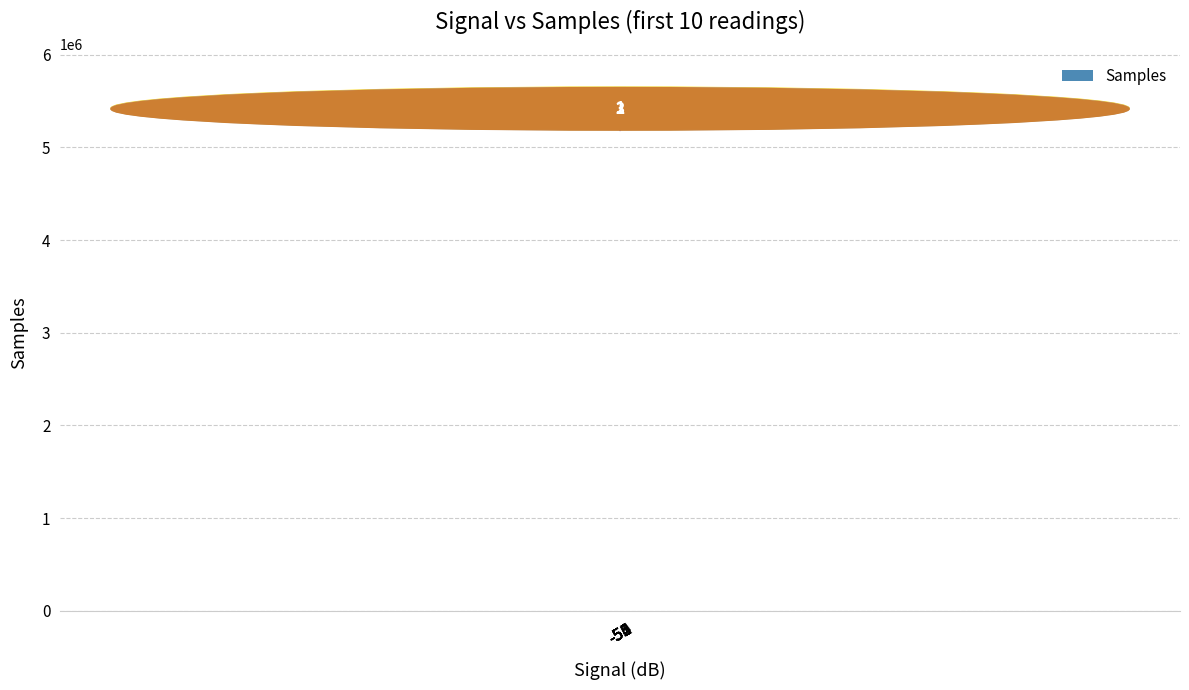

List the labels in order of value, largest first.

-55, -51, -52, -56, -50, -53, -54